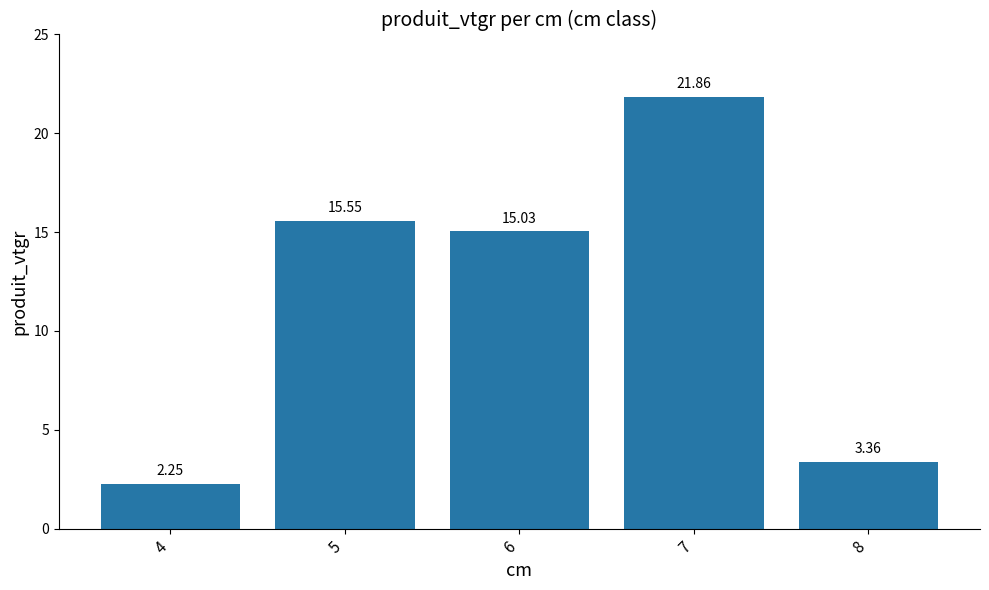

Is it true that the value at 4 is 1.5?

False